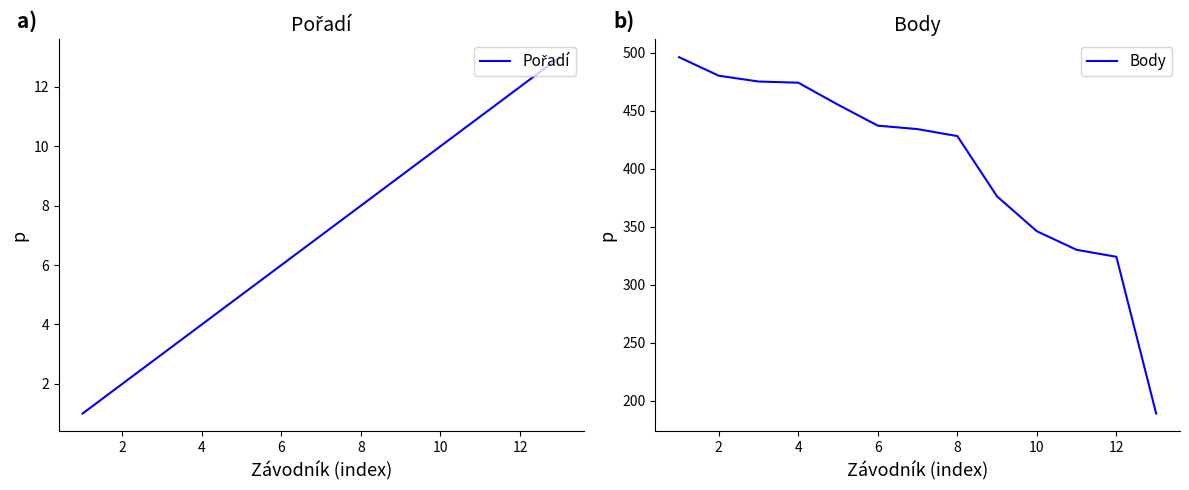

True or false: Body and Pořadí intersect in this chart.

False